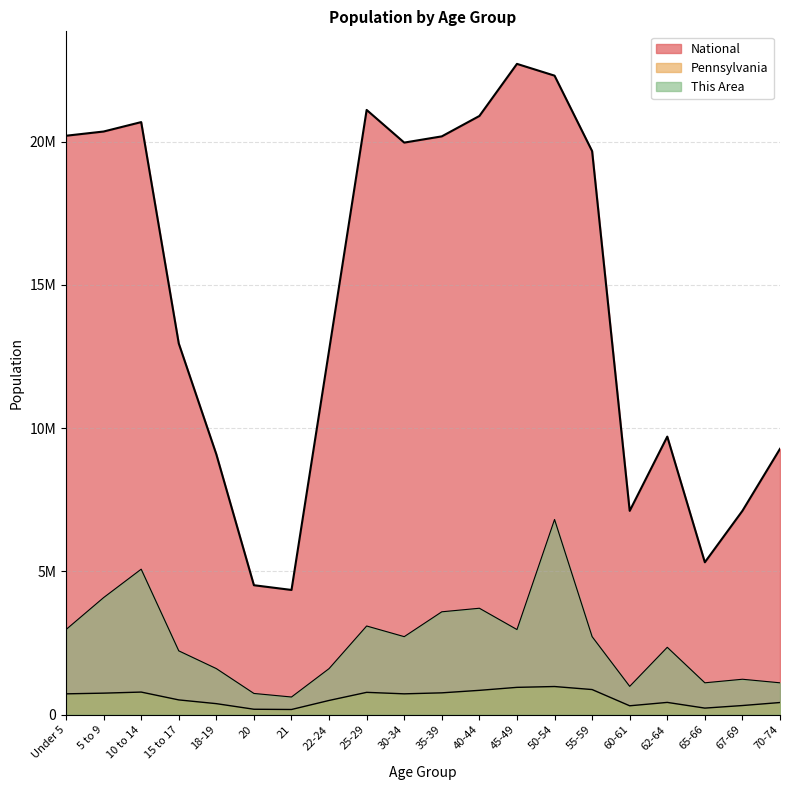

Reading left to right, transcribe all the data shown in this chart.

This Area: 2972761.0	4087546.4	5078466.7	2229570.8	1610245.5	743190.3	619325.2	1610245.5	3096626.0	2725030.9	3592086.2	3715951.3	2972761.0	6812577.3	2725030.9	990920.3	2353435.8	1114785.4	1238650.4	1114785.4
Pennsylvania: 729538.0	753635.0	791151.0	517831.0	387235.0	191942.0	183257.0	498947.0	781527.0	729592.0	764287.0	851382.0	955763.0	984641.0	879048.0	312575.0	430721.0	231623.0	321379.0	426536.0
National: 20201362.0	20348657.0	20677194.0	12954254.0	9086089.0	4519129.0	4354294.0	12712576.0	21101849.0	19962099.0	20179642.0	20890964.0	22708591.0	22298125.0	19664805.0	7113727.0	9704197.0	5319902.0	7115361.0	9278166.0